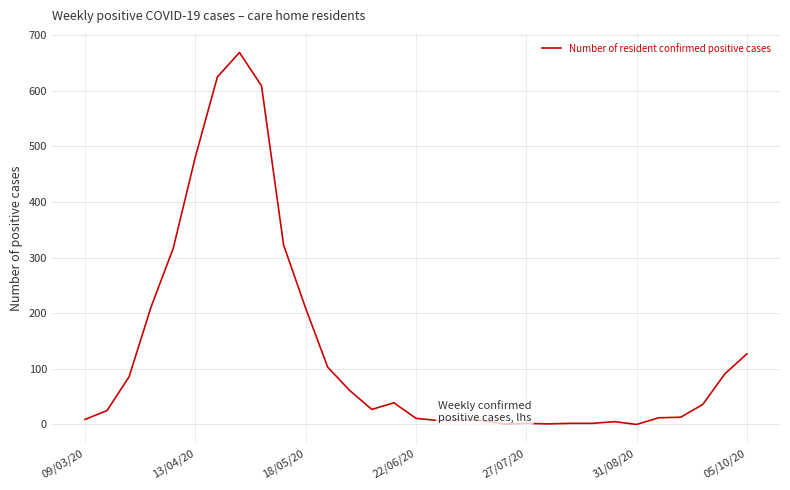

What is the difference between the maximum and minimum values?

669